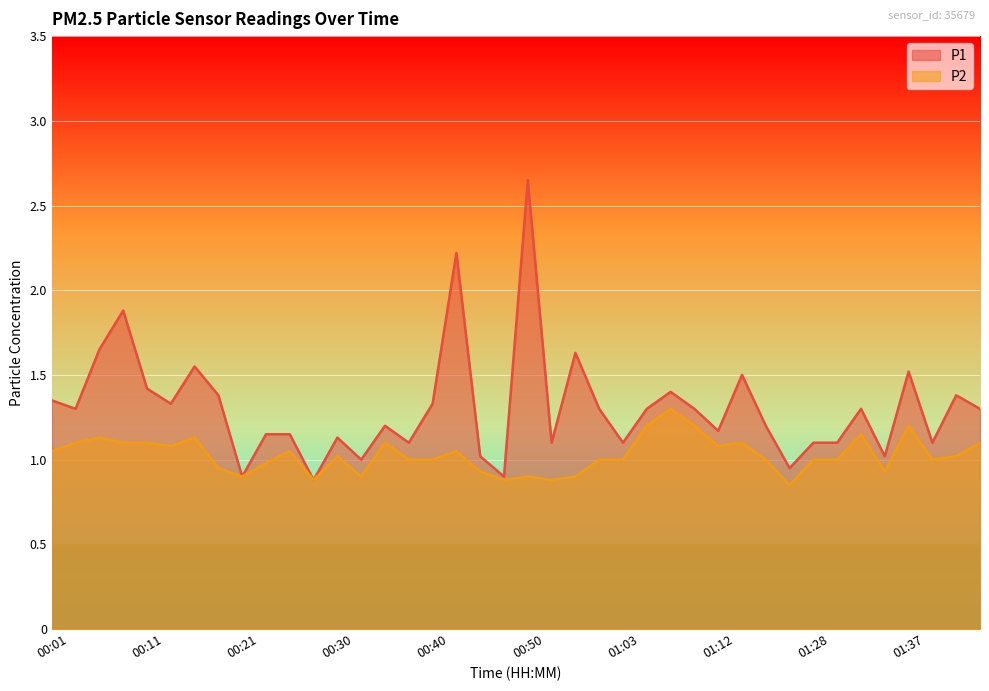

List the series in order of their peak value, highest first.

P1, P2